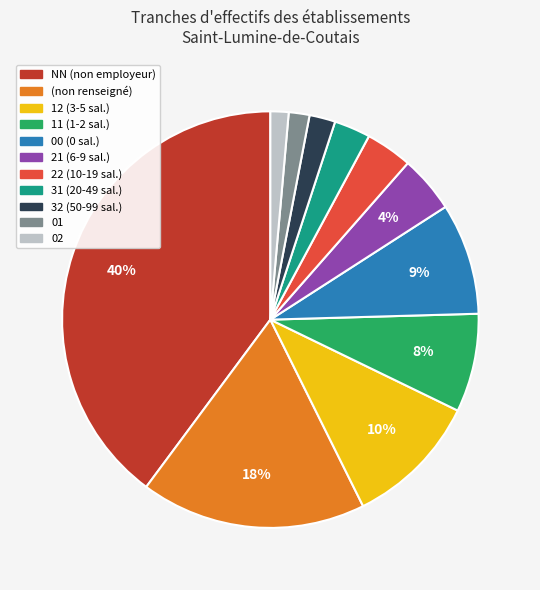

Is there any slice that represents more than half of the pie?

No